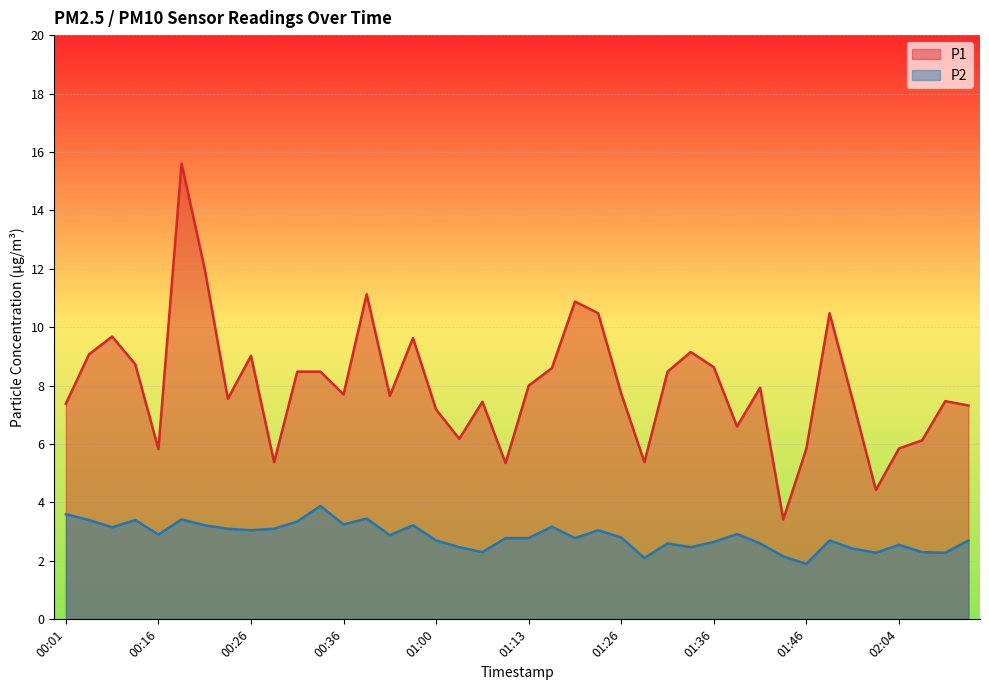

What is the sum of the P2 values at 01:41 and 00:24?

5.7